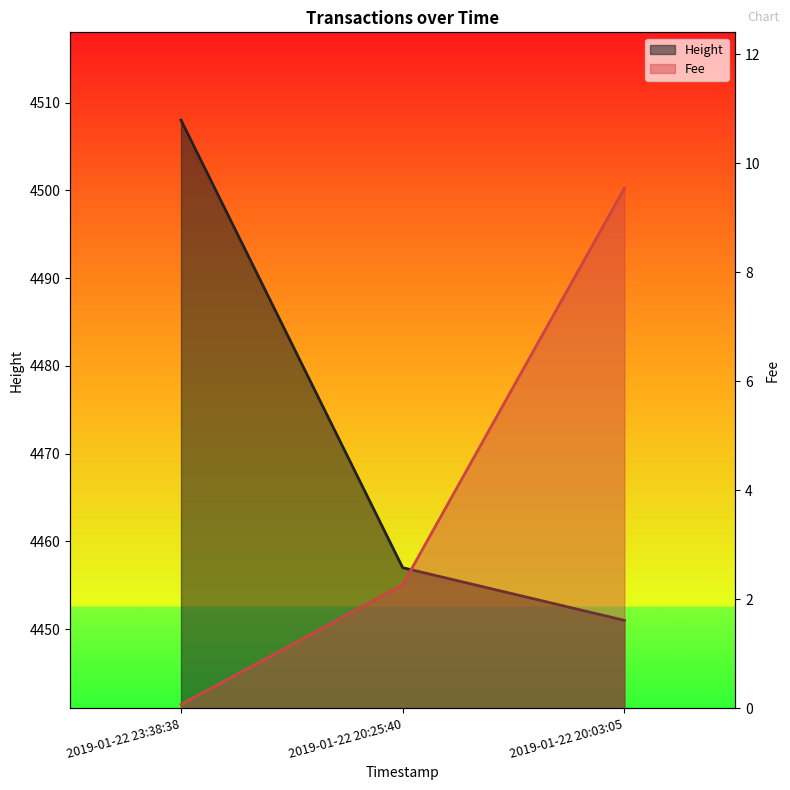

What is the label of the 2nd point from the left?

2019-01-22 20:25:40